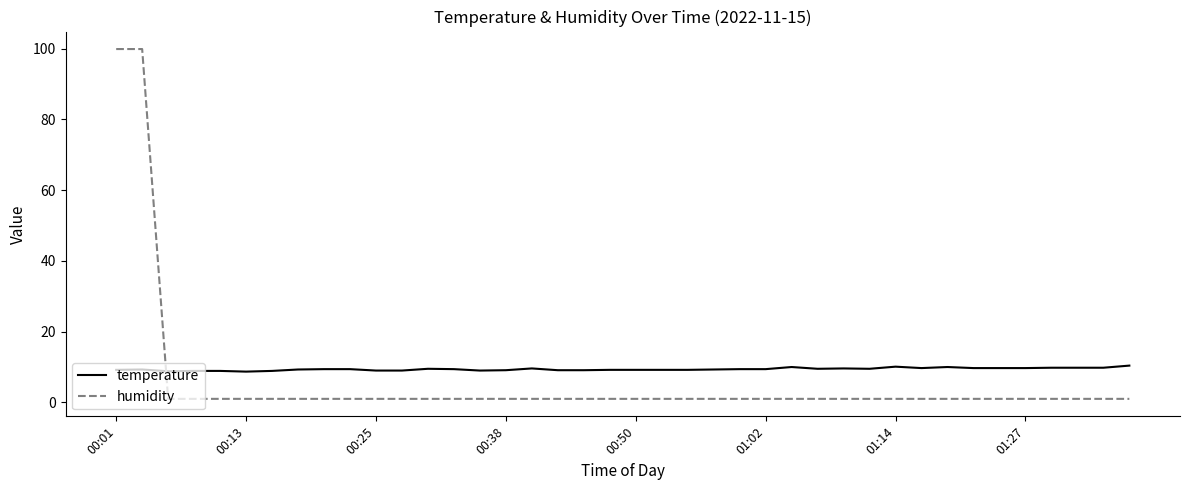

True or false: temperature and humidity intersect in this chart.

True